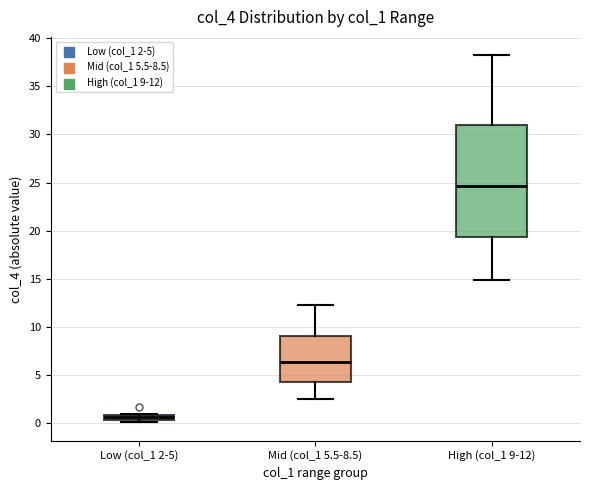

Where does the median line of the box for Mid (col_1 5.5-8.5) sit on the y-axis? The values are not printed on the chart, so give them approximately, as read against the axis.

6.5